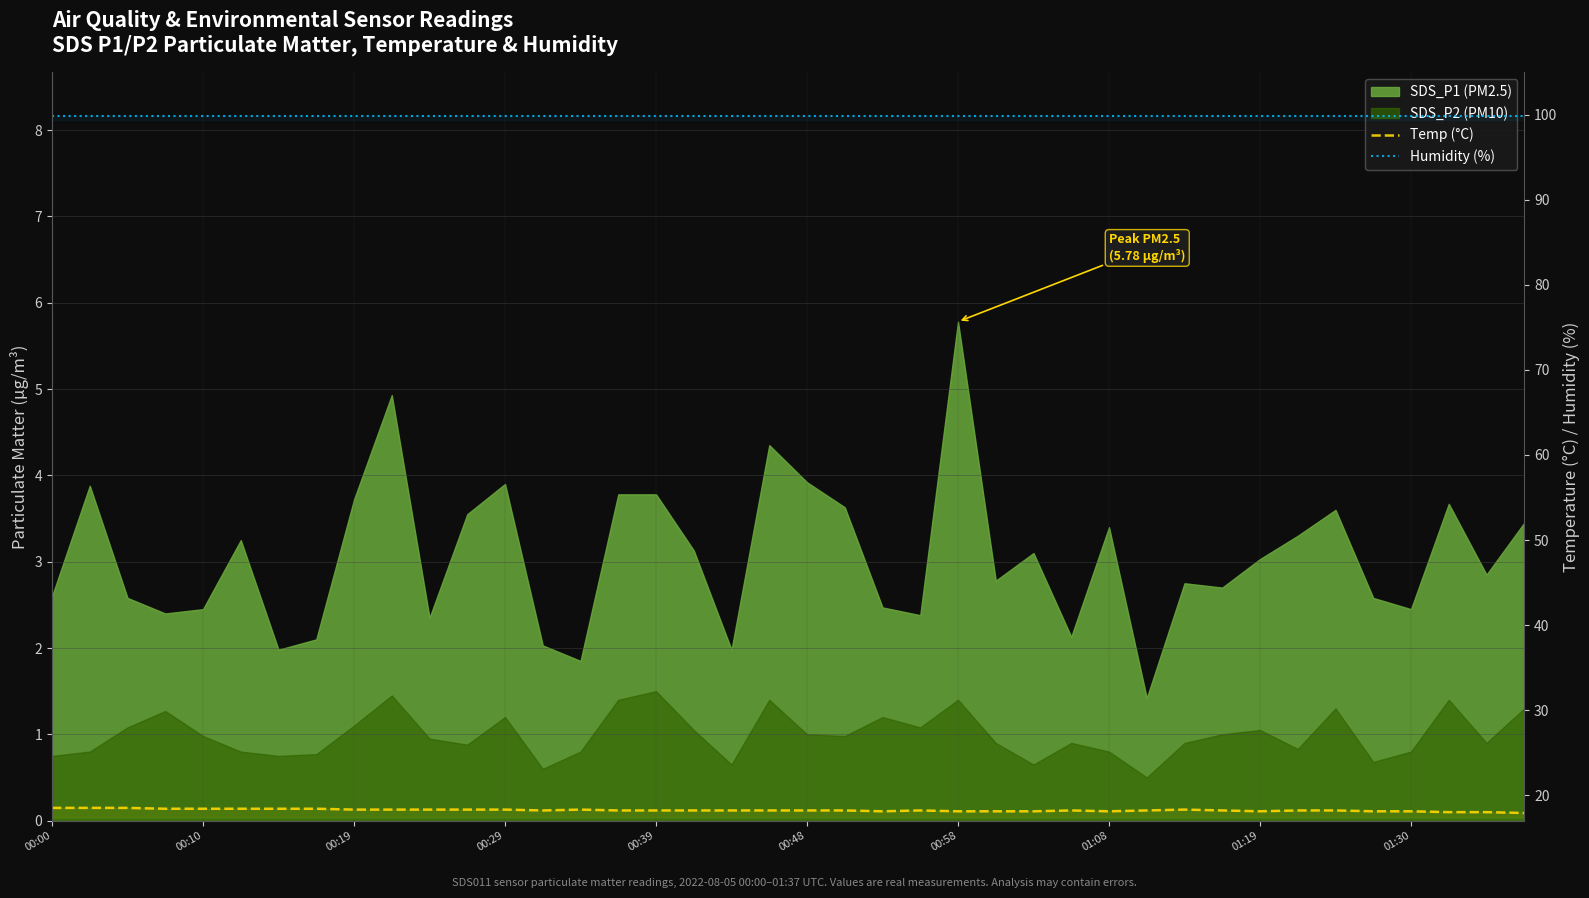

What is the spread (max minus min) of values at 26?

81.8